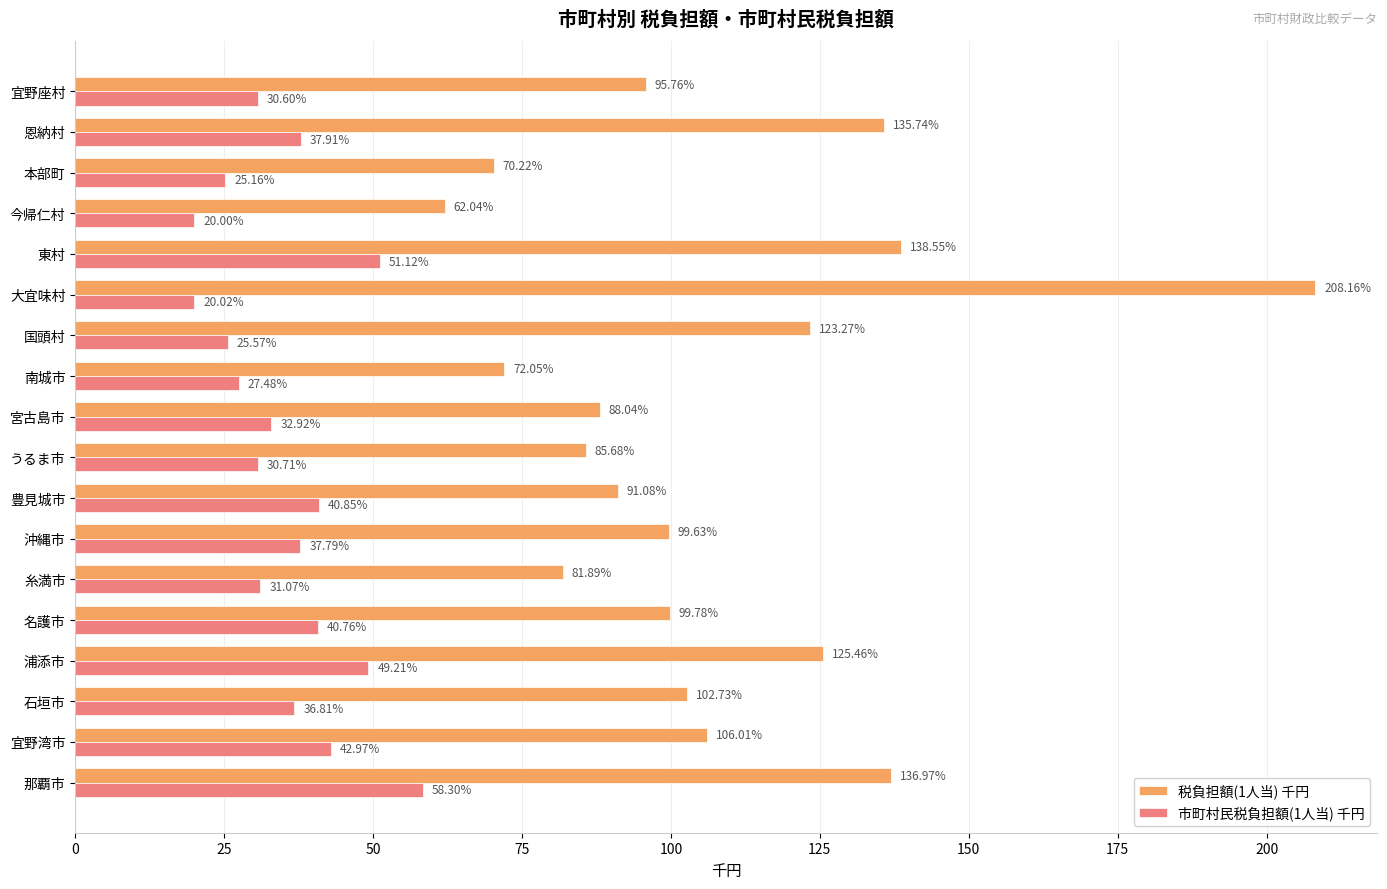

Rank the categories by 市町村民税負担額(1人当) 千円 value from lowest to highest.

今帰仁村, 大宜味村, 本部町, 国頭村, 南城市, 宜野座村, うるま市, 糸満市, 宮古島市, 石垣市, 沖縄市, 恩納村, 名護市, 豊見城市, 宜野湾市, 浦添市, 東村, 那覇市